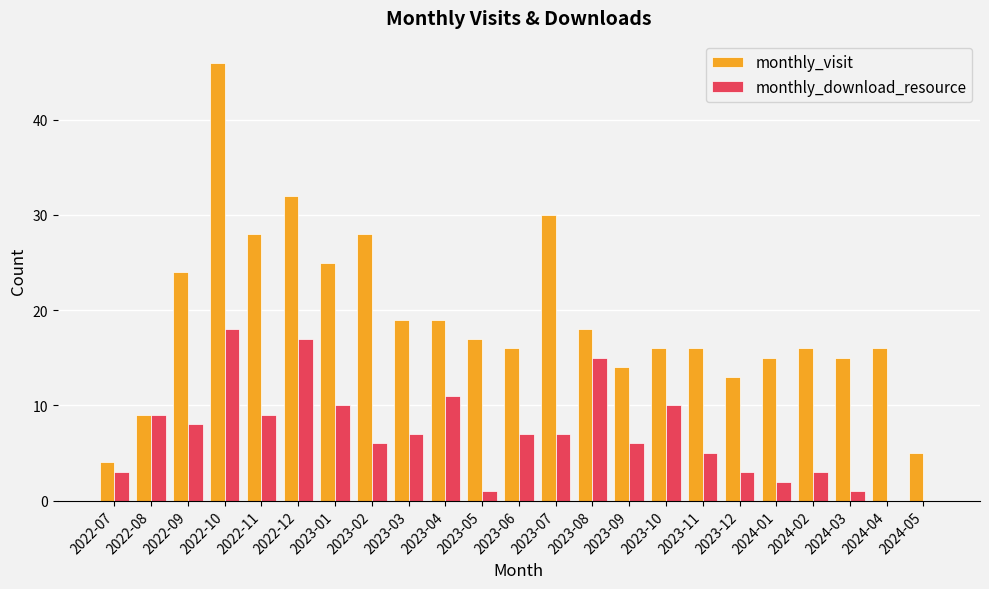

How many groups of bars are there?

23